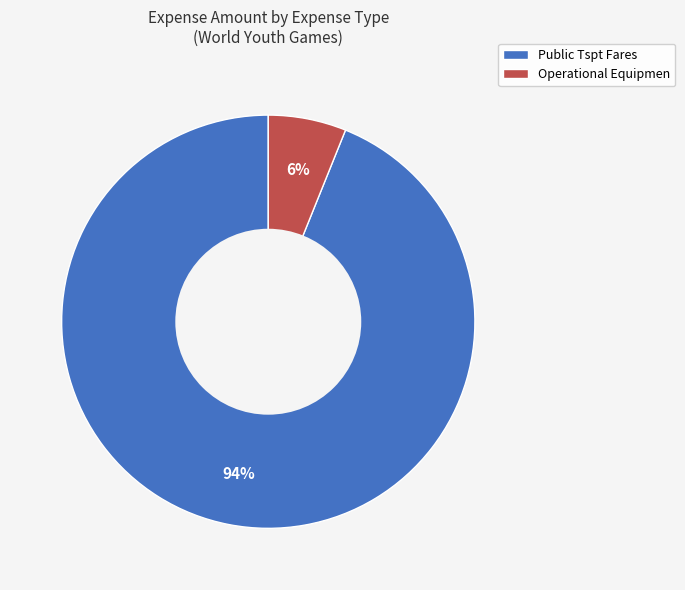

To the nearest percent, what portion does Operational Equipmen represent?

6%